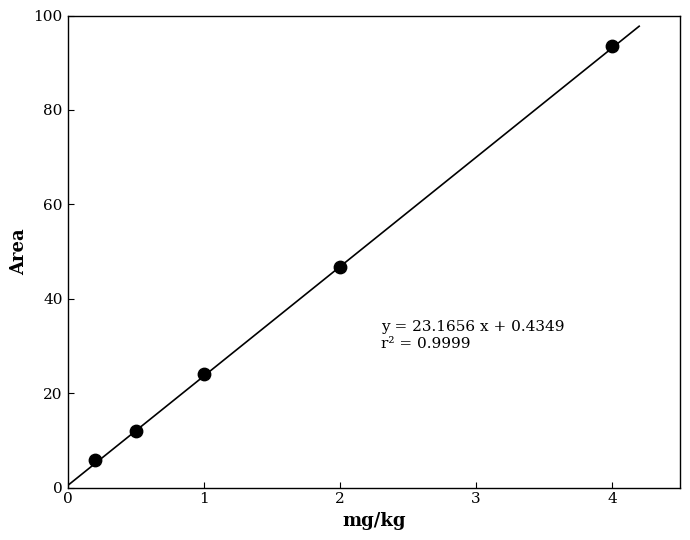

What Y value in the scatter plot is closest to 49?

46.8